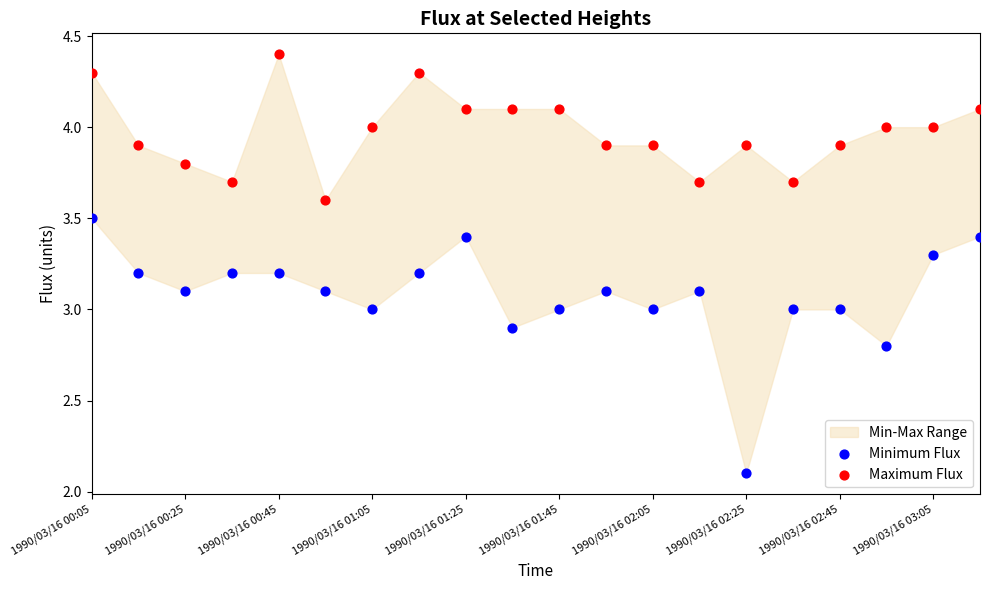

Across all data points, what is the range of Y values (max minus min)?

2.3